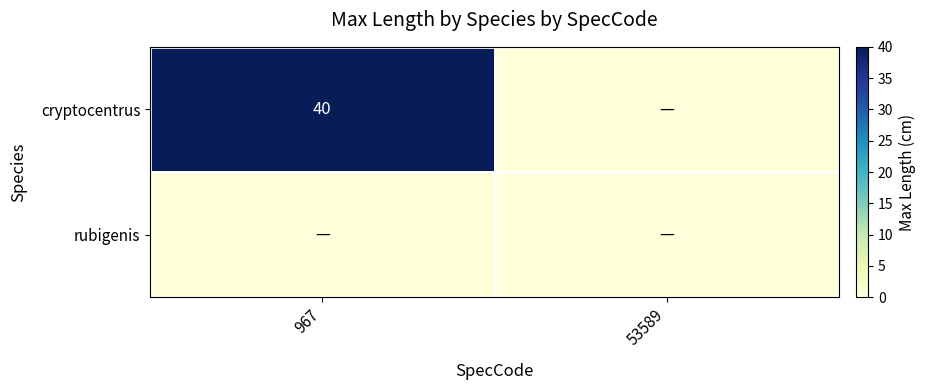

The cryptocentrus series shows 40 at 967. True or false?

True